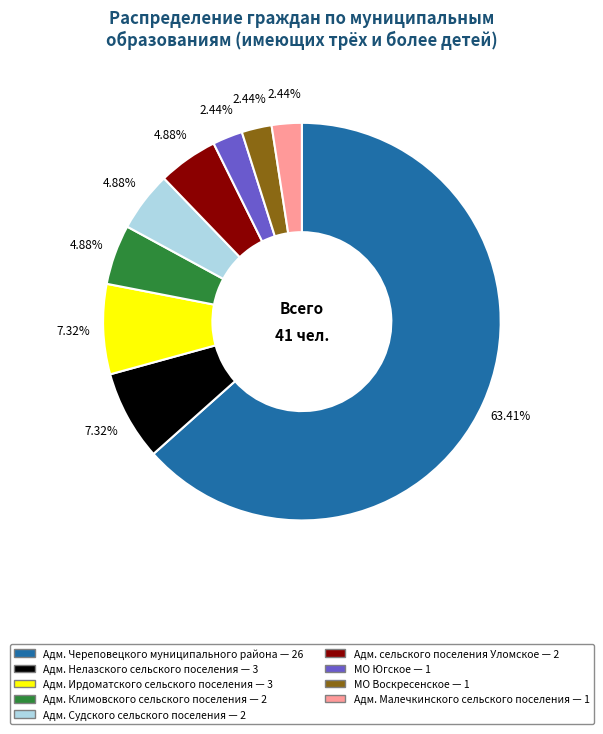

Do Адм. Ирдоматского сельского поселения — 3 and МО Воскресенское — 1 together represent more than half of the pie?

No